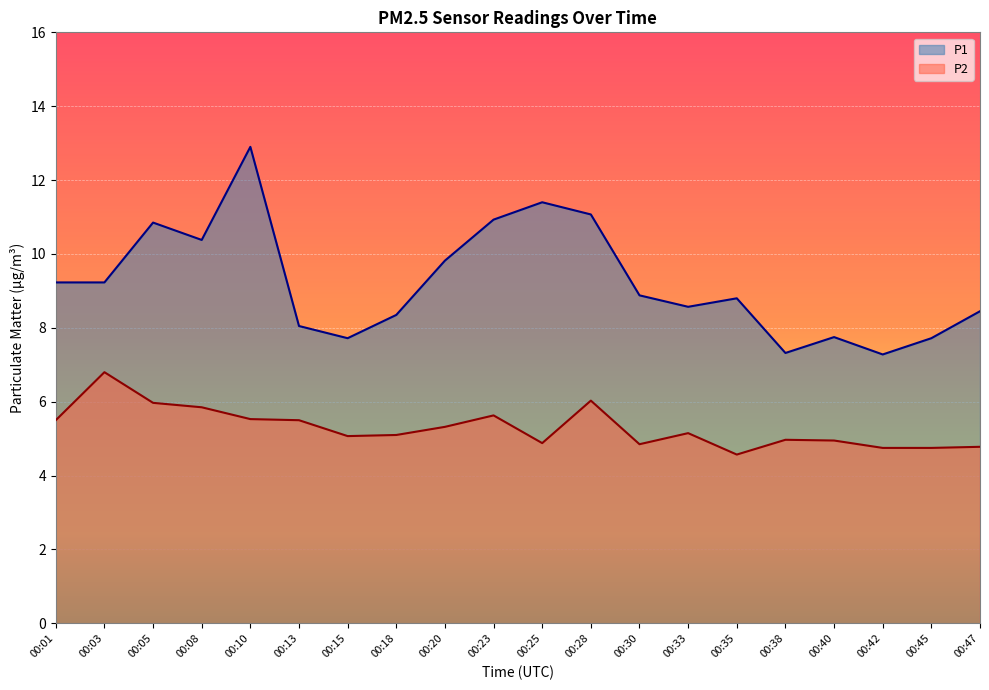

What is the maximum value shown in the chart?

12.9